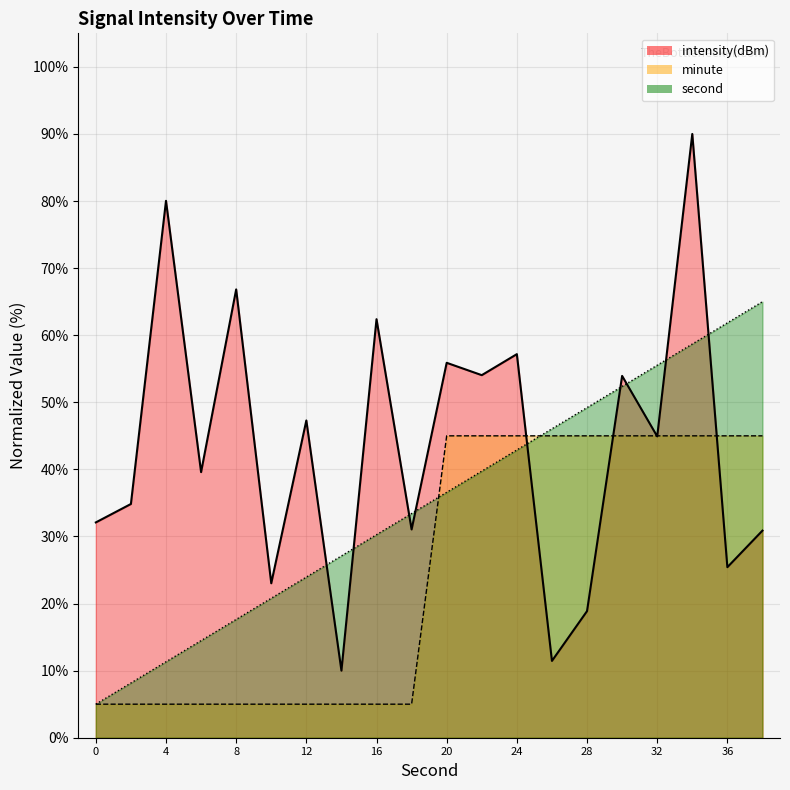

Where is the first local maximum for intensity(dBm)?

4